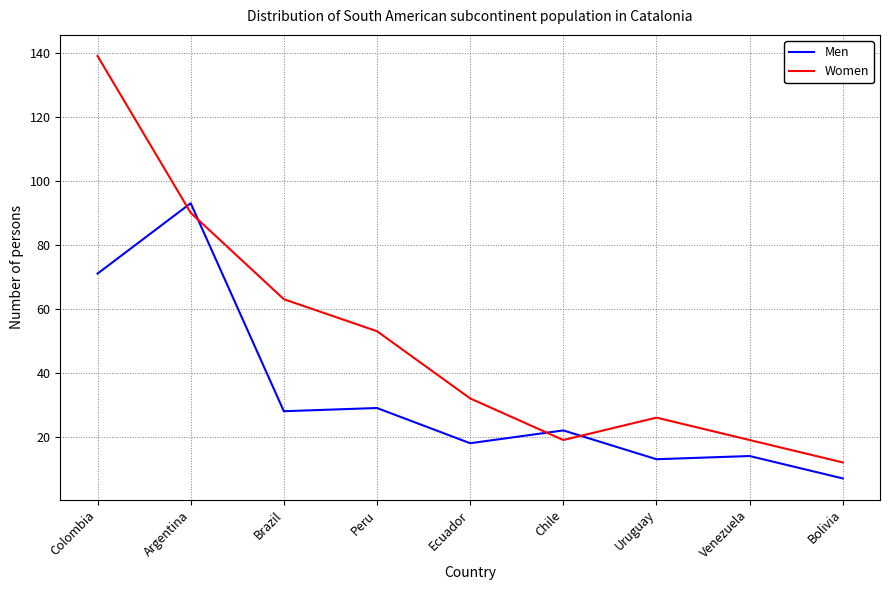

Is this an area chart (filled region under the line)?

No